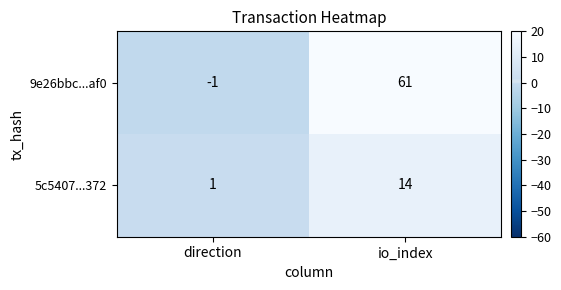

Is it true that 9e26bbc...af0 equals -1 at direction?

True